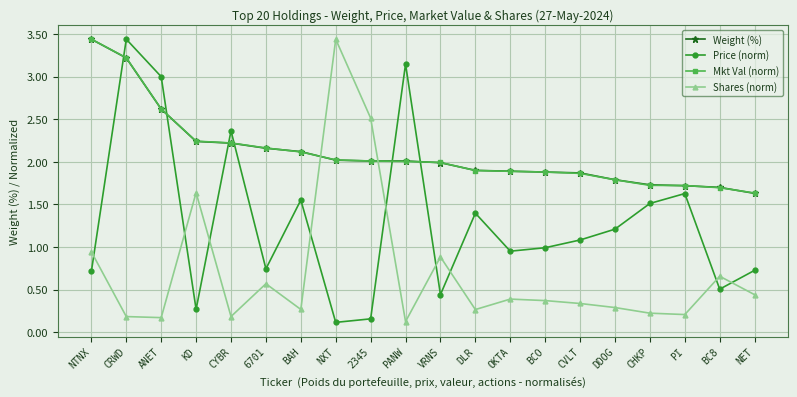

How many lines are shown in the chart?

4